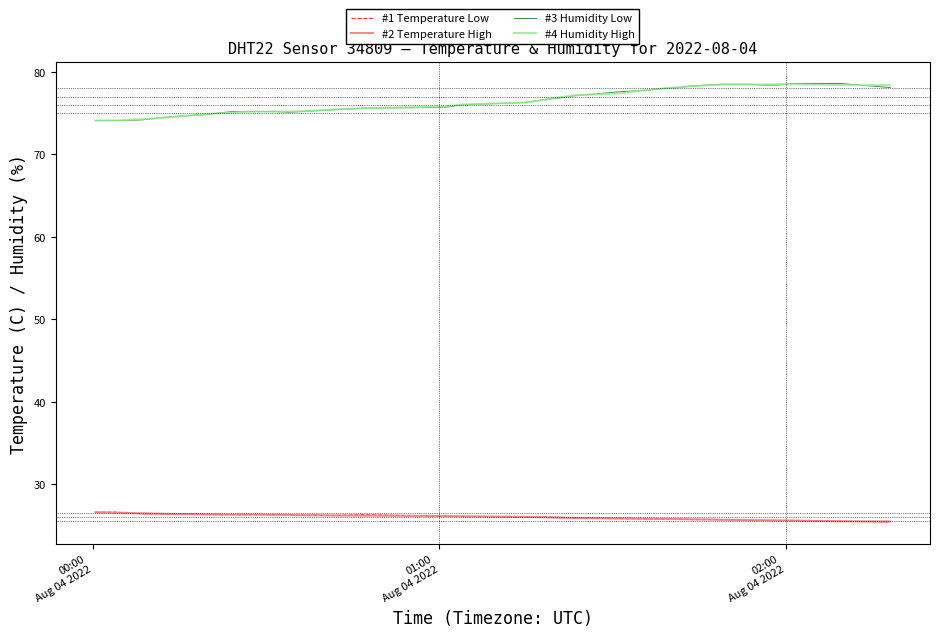

What is the greatest value displayed?

78.6